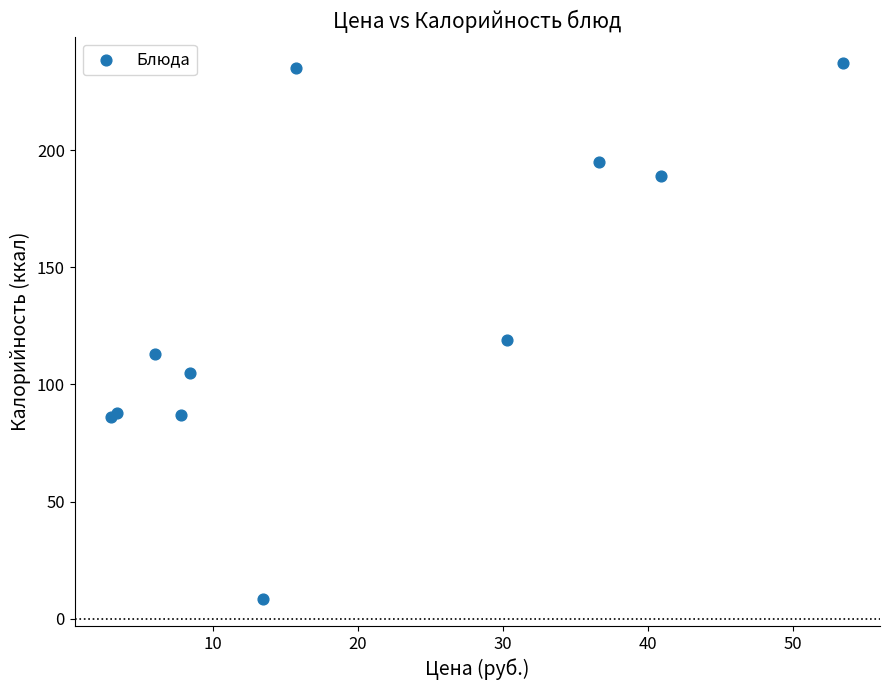

What Y value in the scatter plot is closest to 122?

119.0